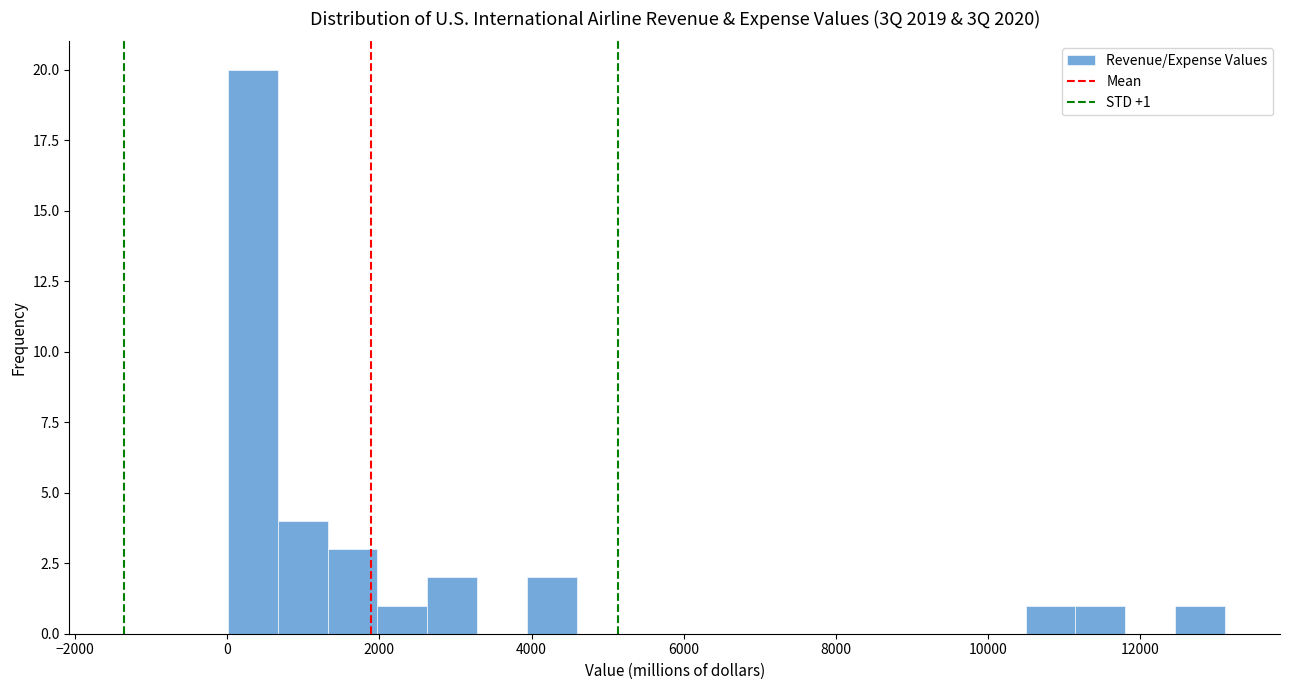

Read against the x-axis, roughly where is the centre of the tallest bar?

400